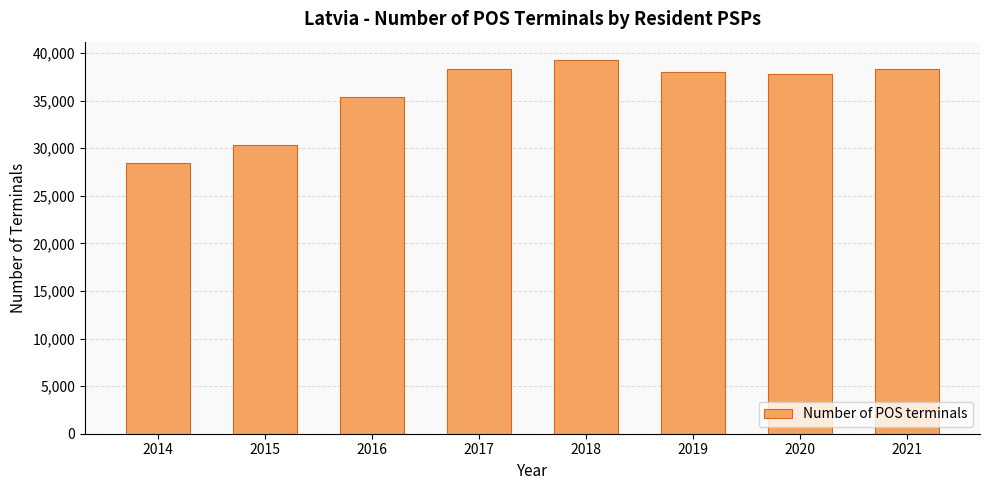

How many data points does each series have?

8